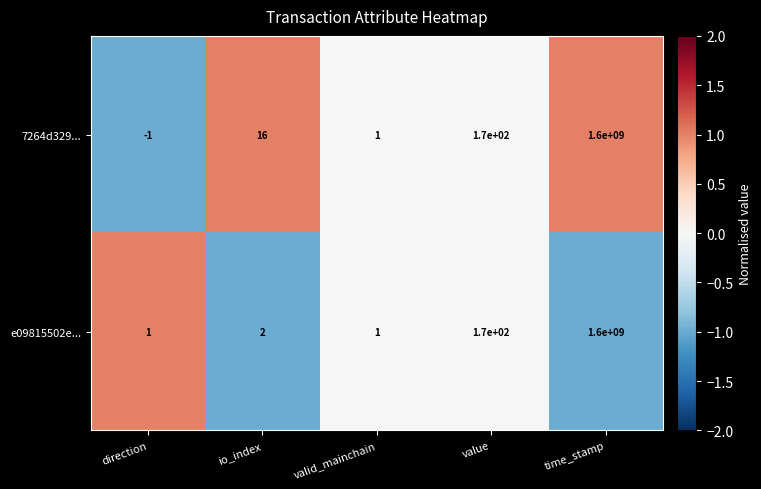

At which category is the sum across all series the highest?

time_stamp